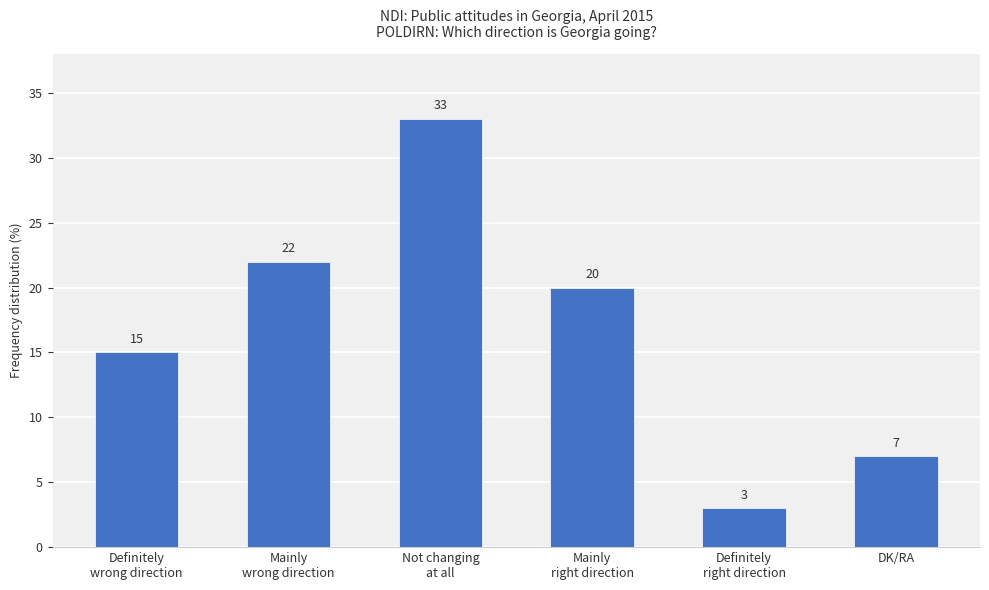

Which category has the lowest value across all series?

Definitely
right direction